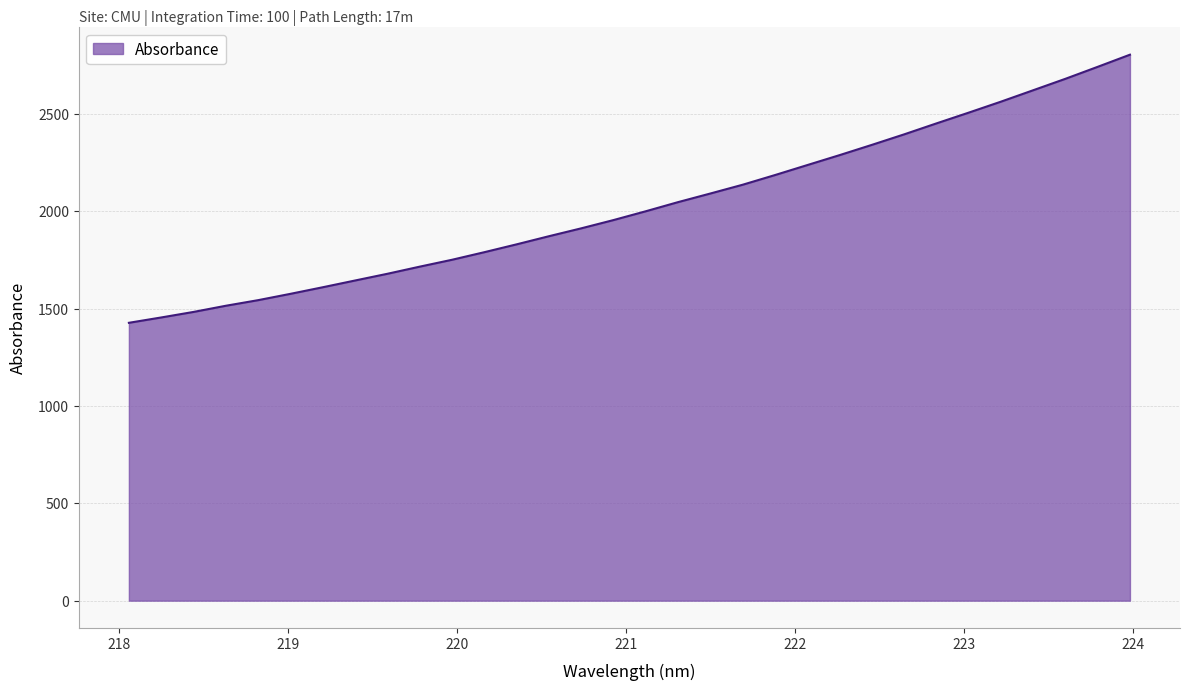

What is the maximum value shown in the chart?

2804.1